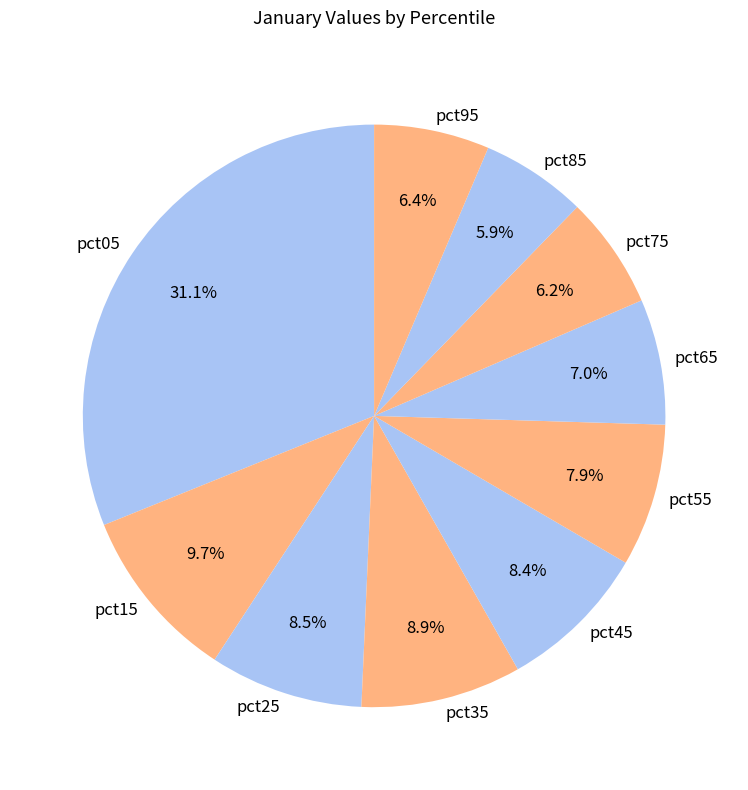

Count the number of slices in the pie.

10